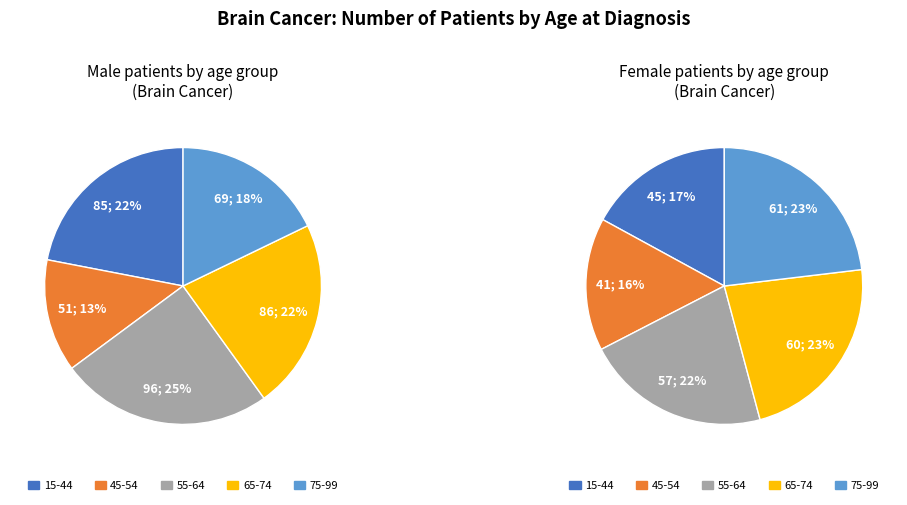

How many slices are in this pie chart?

5